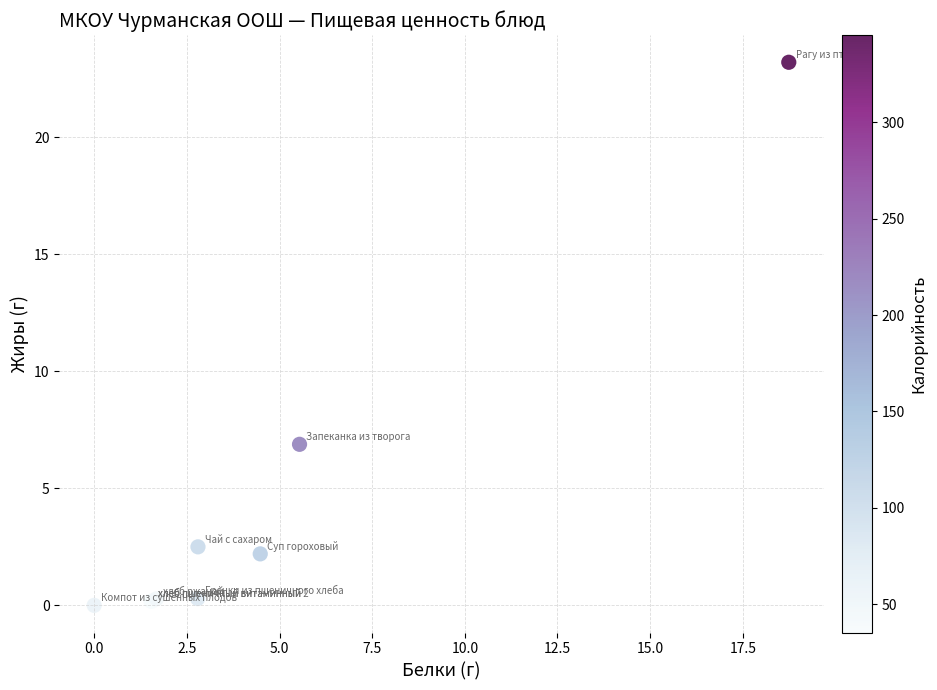

What Y value in the scatter plot is closest to 11?

6.9